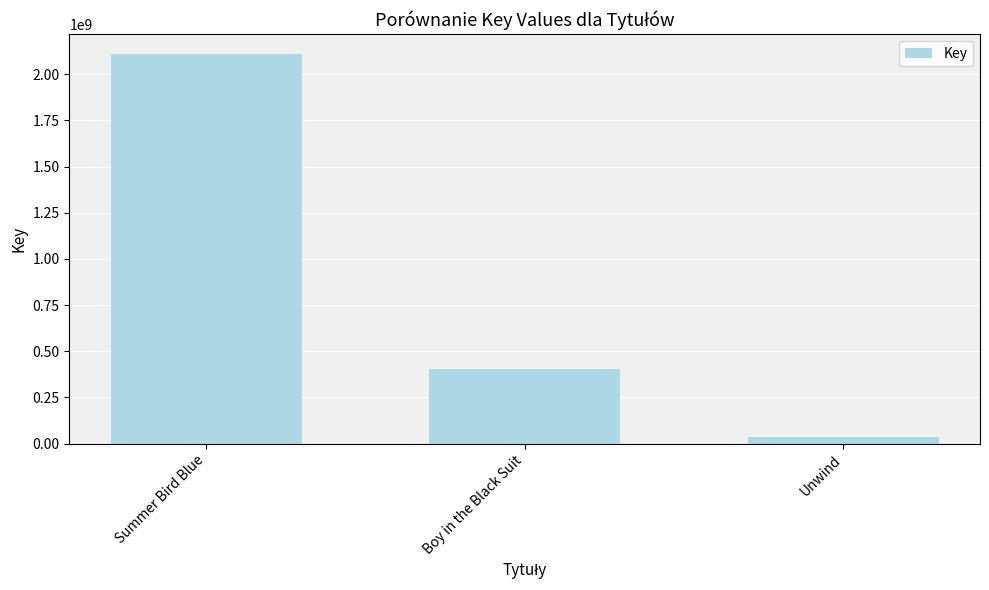

What position from the left is Summer Bird Blue?

1